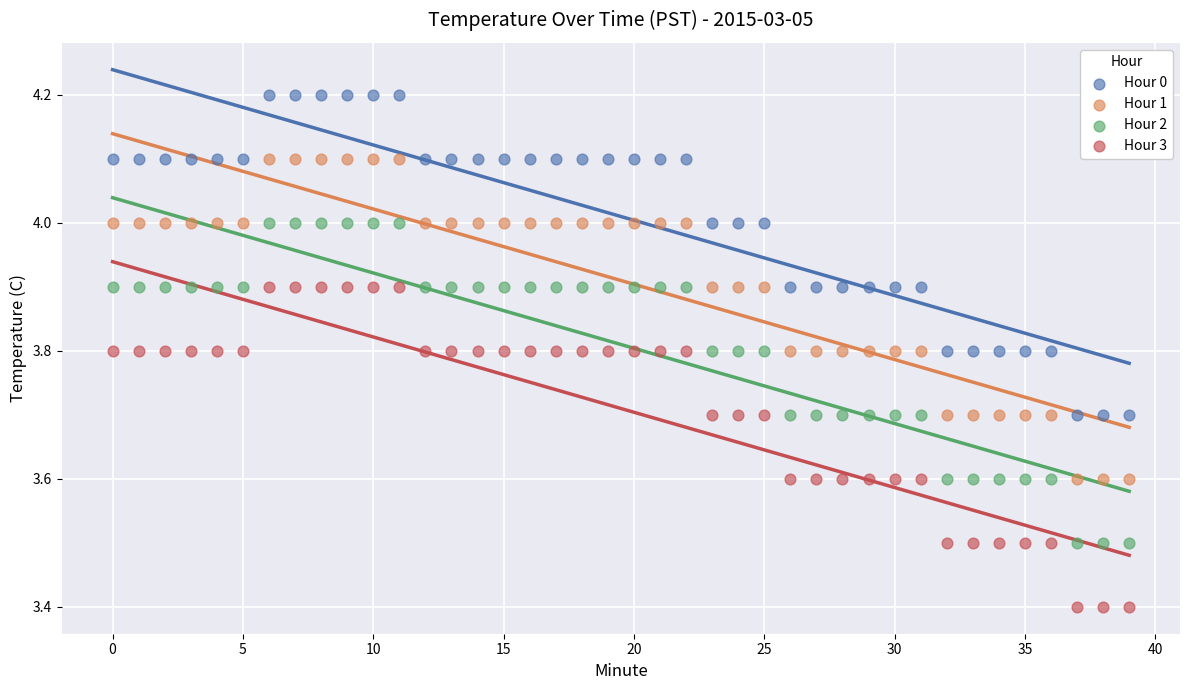

Which series reaches the minimum Y coordinate?

Hour 3